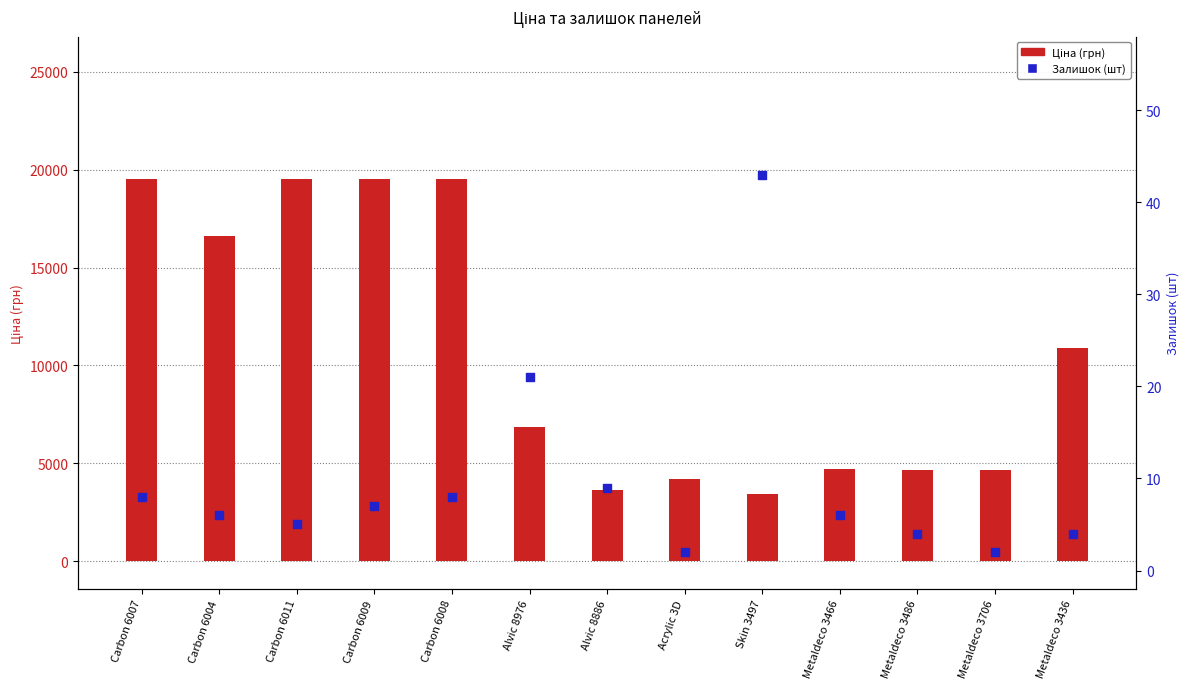

What are all the series names shown in the legend?

Ціна, Залишок